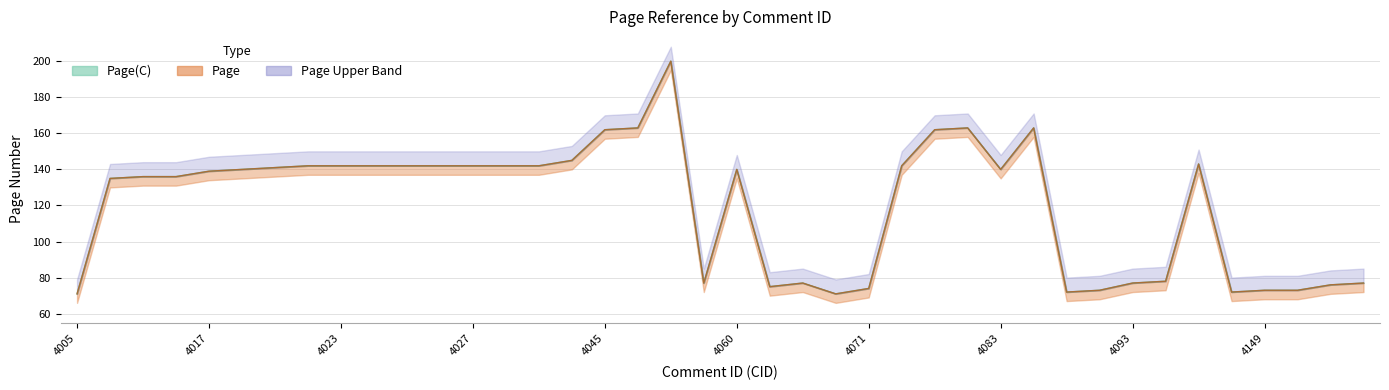

True or false: Page has more than 1 interior local peaks.

True